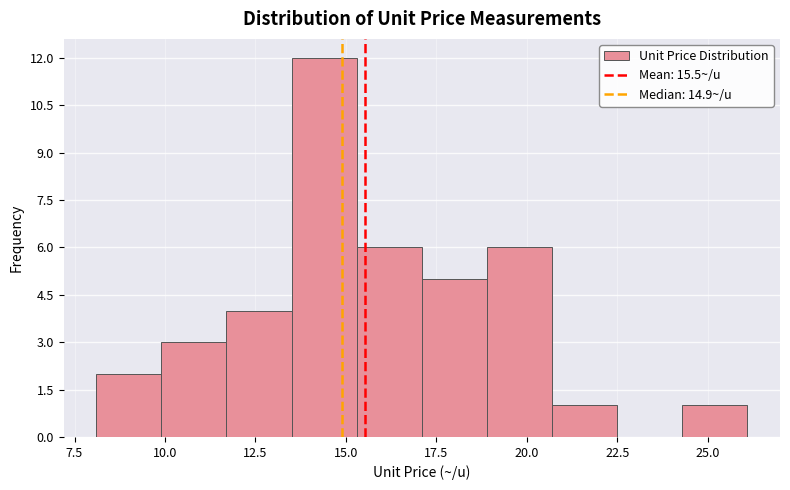

Read against the x-axis, roughly where is the centre of the tallest bar?

14.5